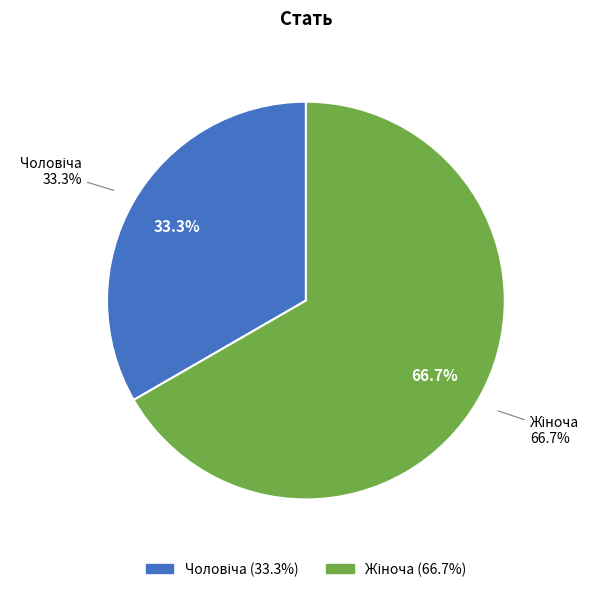

To the nearest percent, what is the average slice percentage?

50%